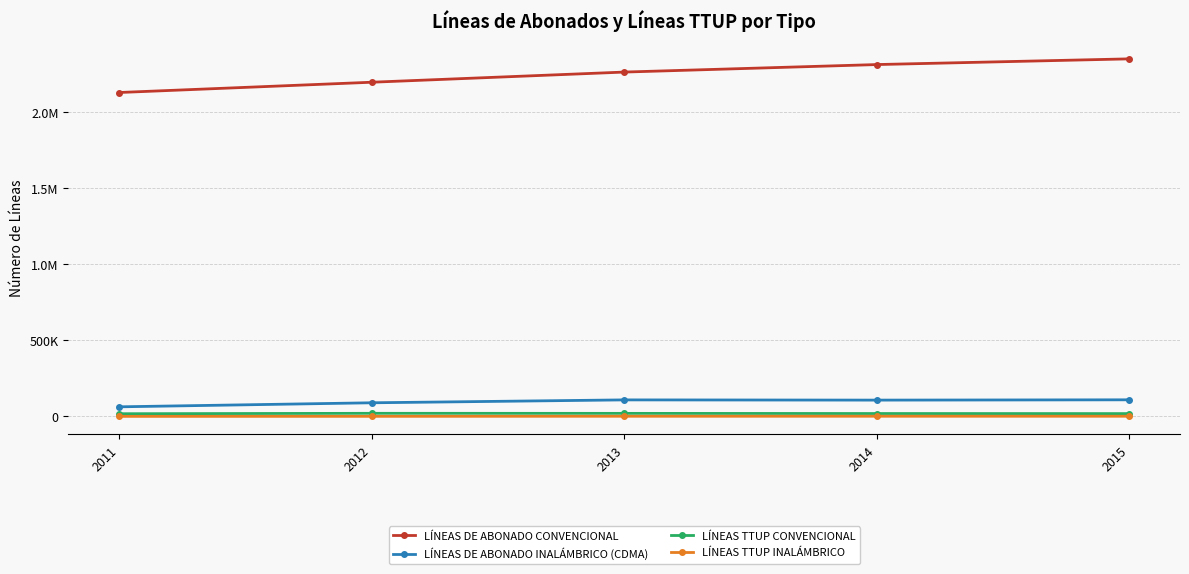

Which series has the widest spread of values?

LÍNEAS DE ABONADO CONVENCIONAL